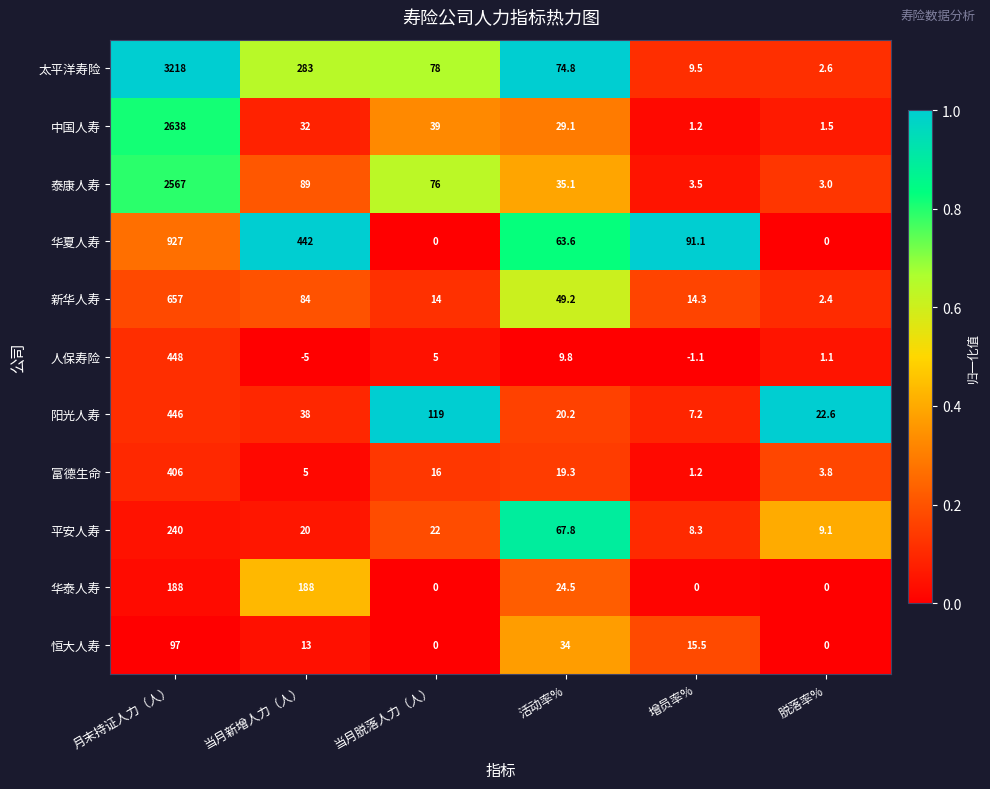

List the series in order of their peak value, highest first.

太平洋寿险, 中国人寿, 泰康人寿, 华夏人寿, 新华人寿, 人保寿险, 阳光人寿, 富德生命, 平安人寿, 华泰人寿, 恒大人寿